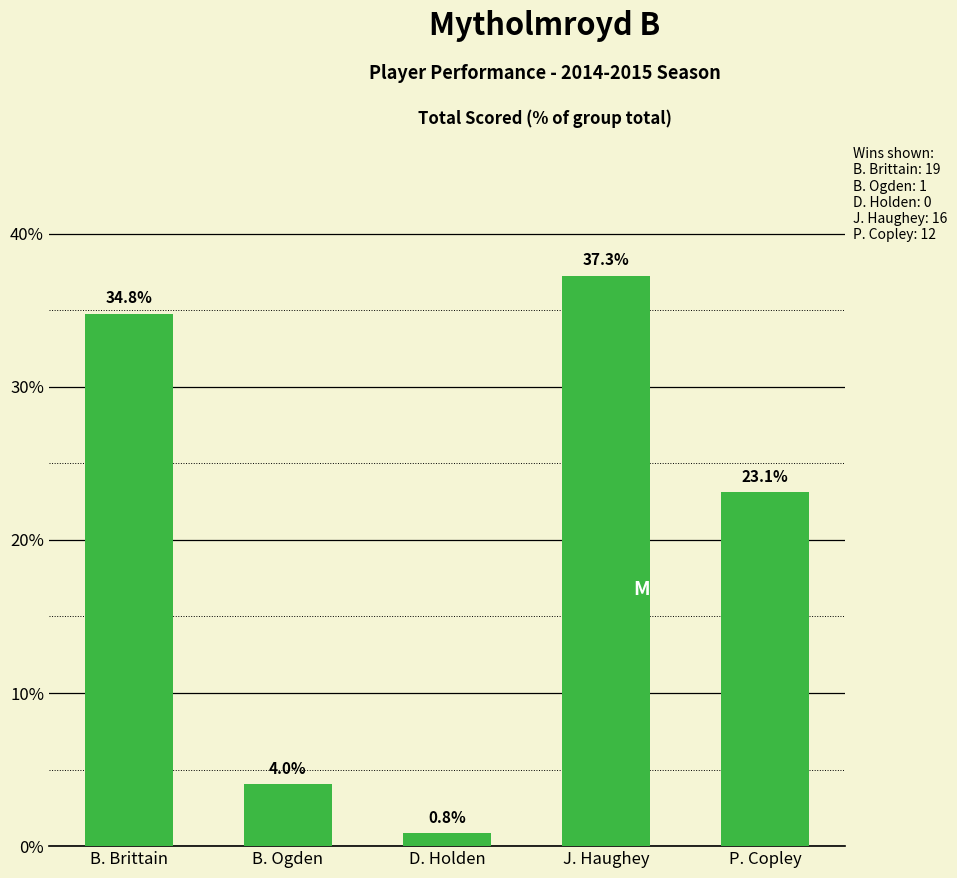

What is the difference between the maximum and minimum values?

36.4